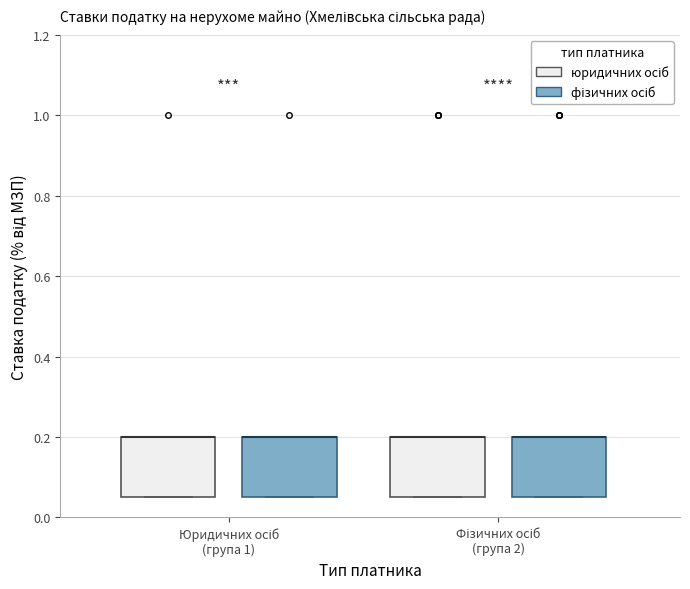

Where is the upper edge of the box for Фізичних осіб (група 2) (юридичних осіб) on the y-axis? The values are not printed on the chart, so give them approximately, as read against the axis.

0.20